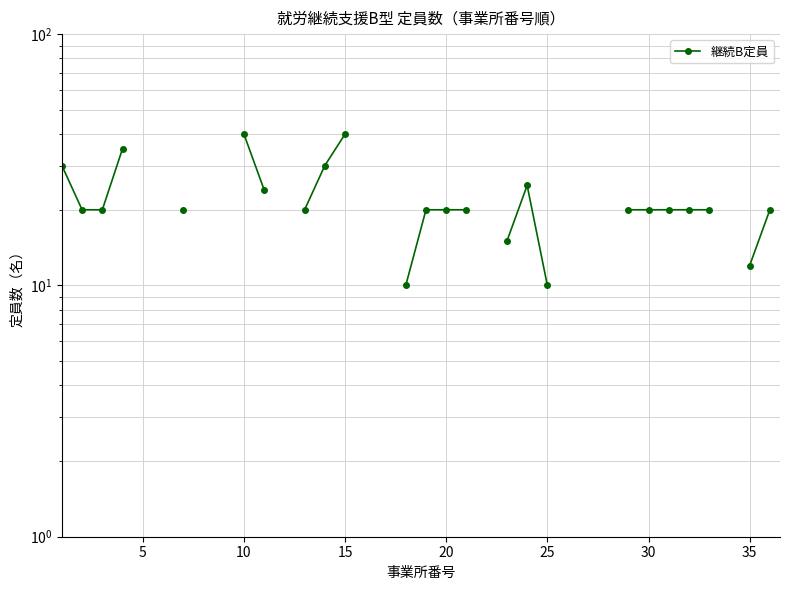

How many interior local peaks (higher than both neighbors) does the data have?

1